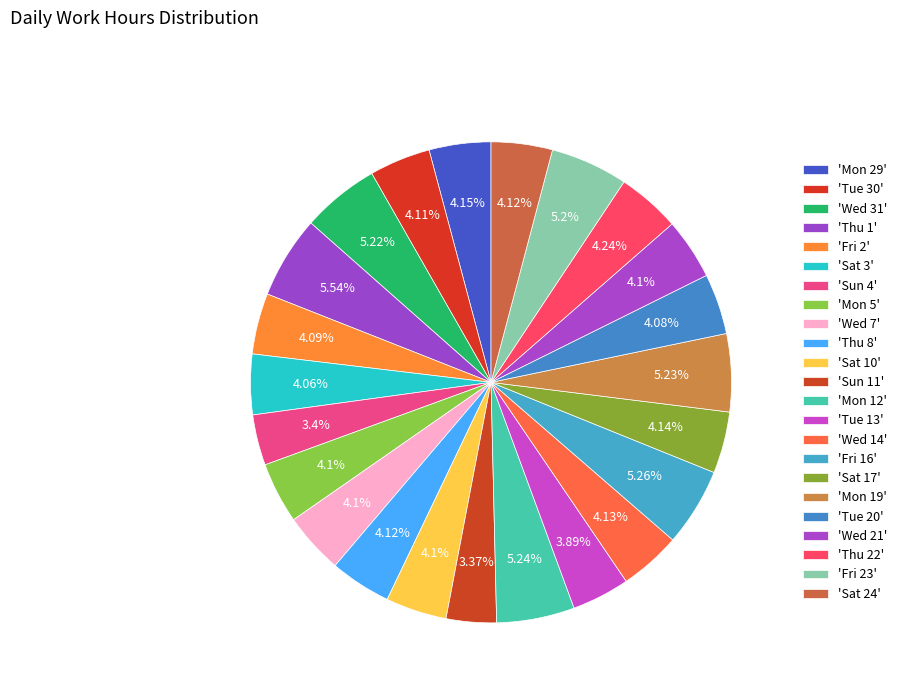

Rank the categories by value from highest to lowest.

Thu 1, Fri 16, Mon 12, Mon 19, Wed 31, Fri 23, Thu 22, Mon 29, Sat 17, Wed 14, Thu 8, Sat 24, Tue 30, Mon 5, Wed 7, Wed 21, Sat 10, Fri 2, Tue 20, Sat 3, Tue 13, Sun 4, Sun 11